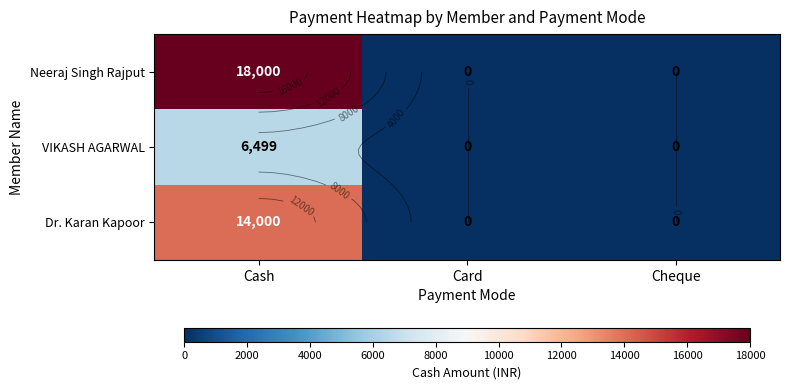

What is the difference between the highest and lowest values at Cash?

11501